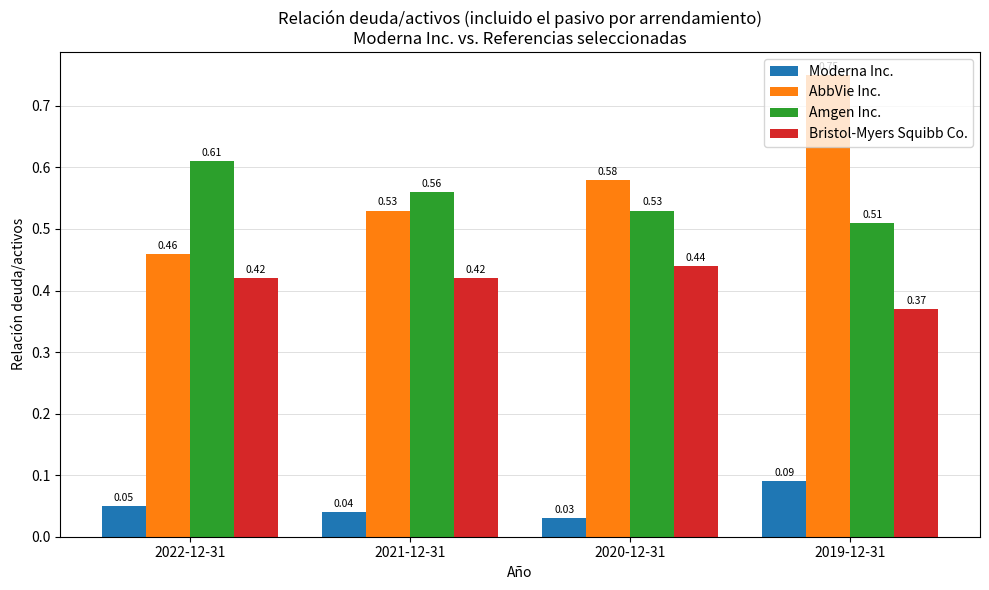

Rank the series at 2021-12-31 from highest to lowest value.

Amgen Inc., AbbVie Inc., Bristol-Myers Squibb Co., Moderna Inc.